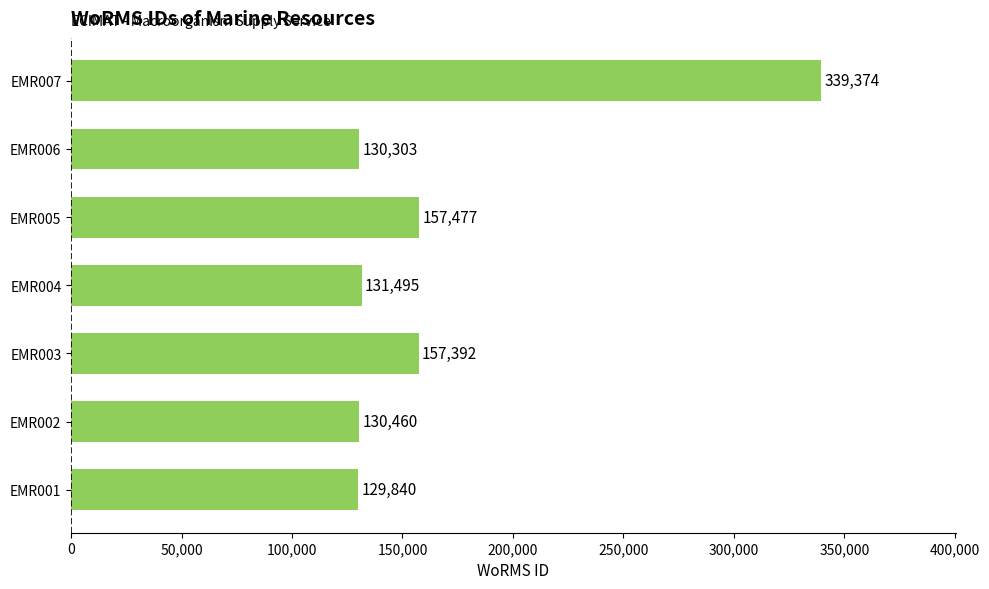

What is the average value?

168049